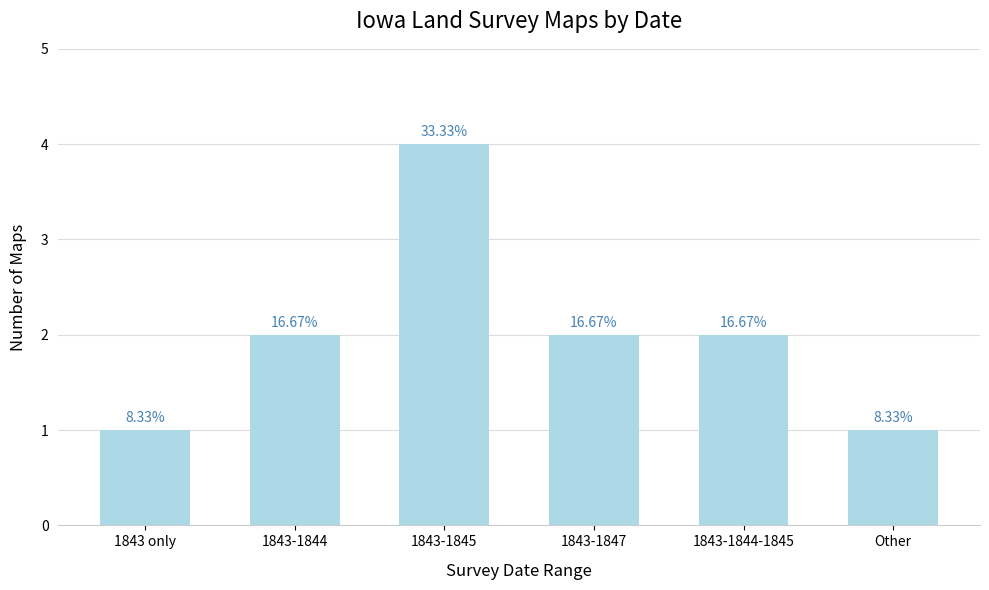

What is the change in value from 1843-1845 to 1843-1847?

-2